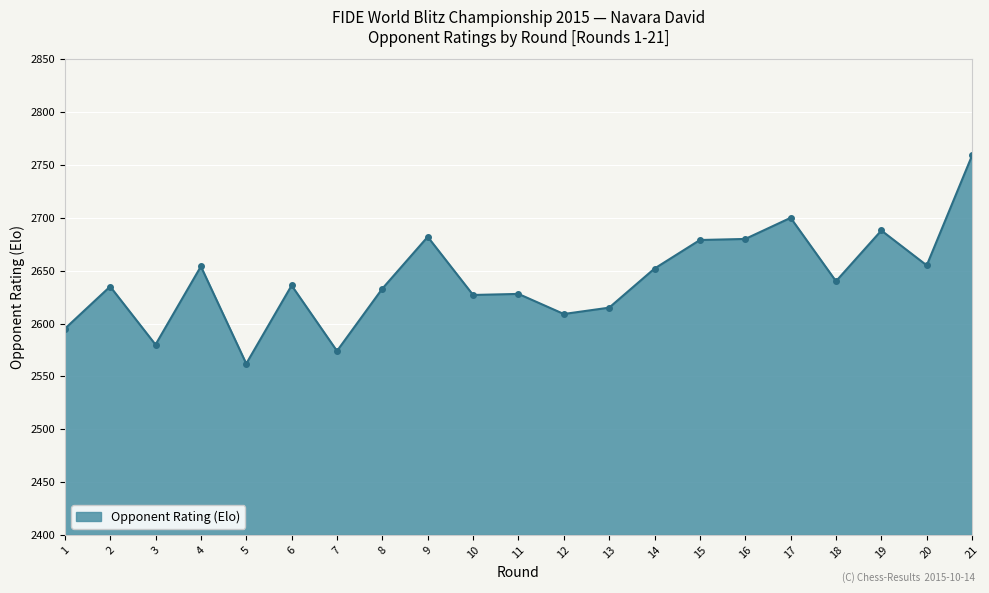

Which category has the highest value across all series?

21